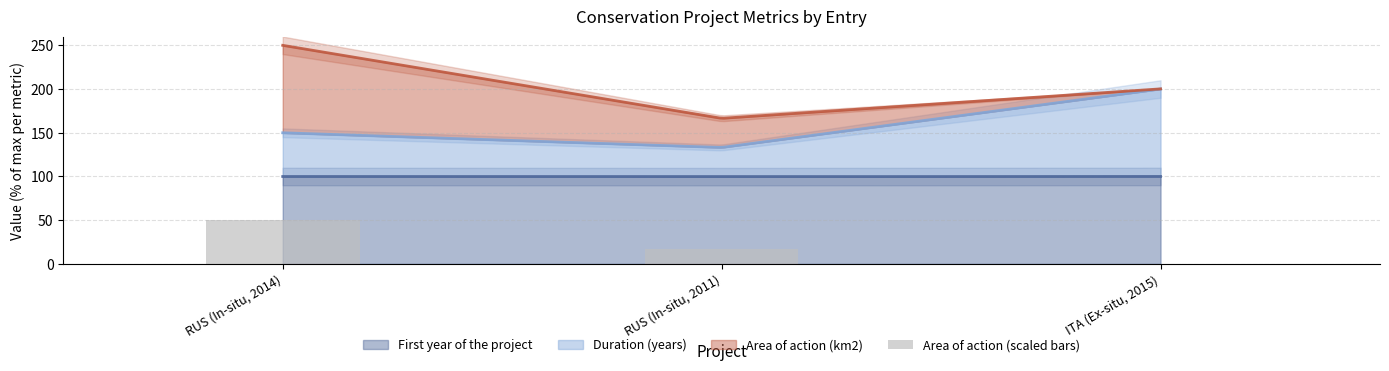

Reading right to left, extract all data points from this chart.

0.1	16.7	50.0